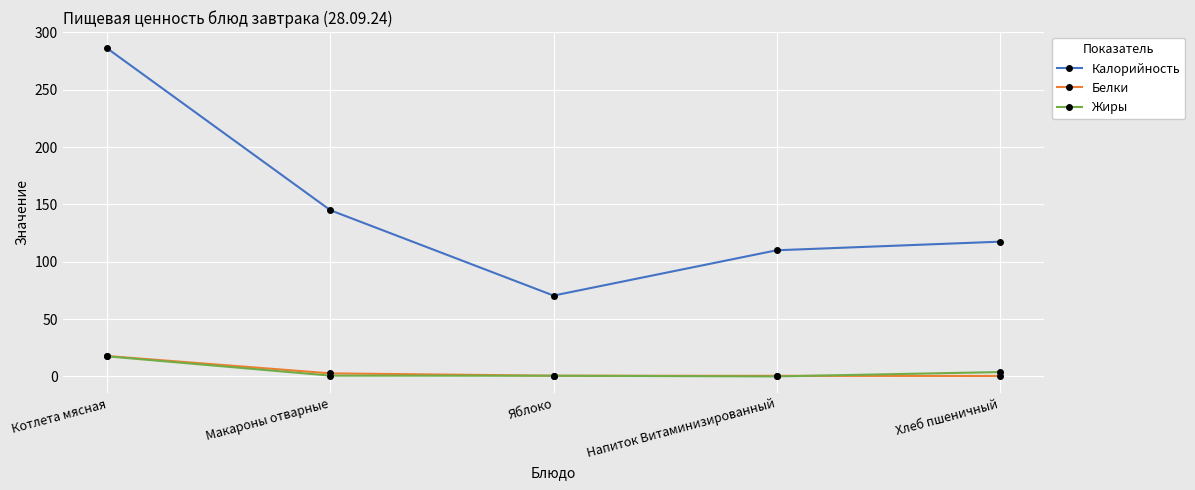

The value of Калорийность at Яблоко is 19.8. True or false?

False